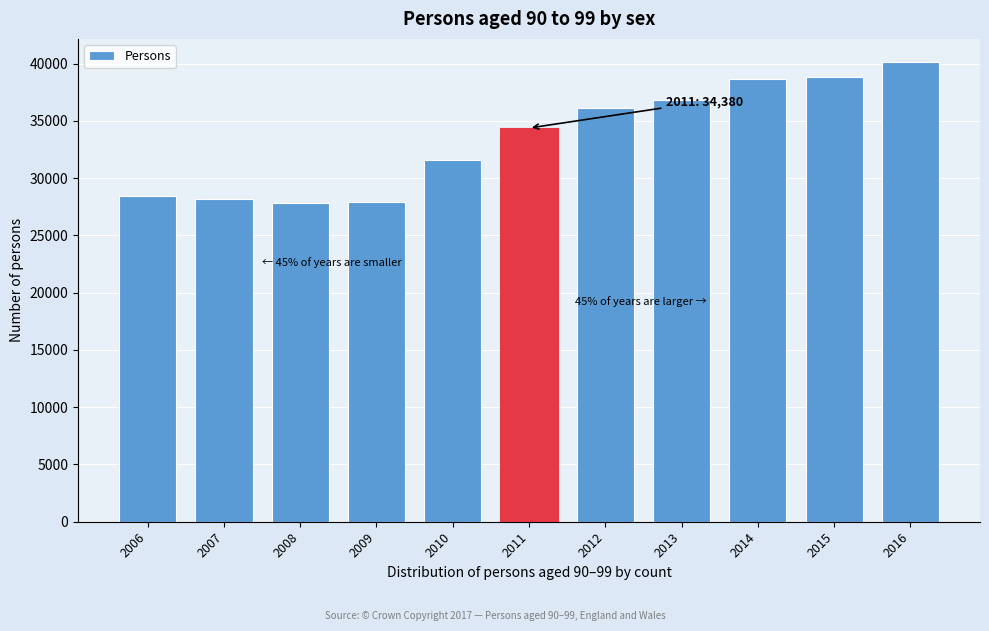

What is the difference between the second highest and minimum values?

11060